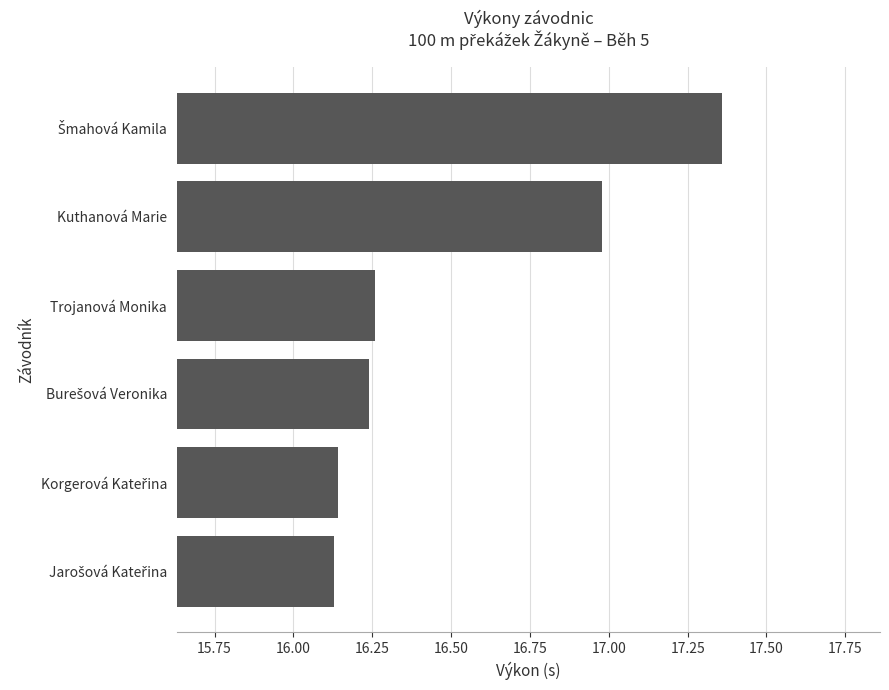

What is the sum of all values?

99.1